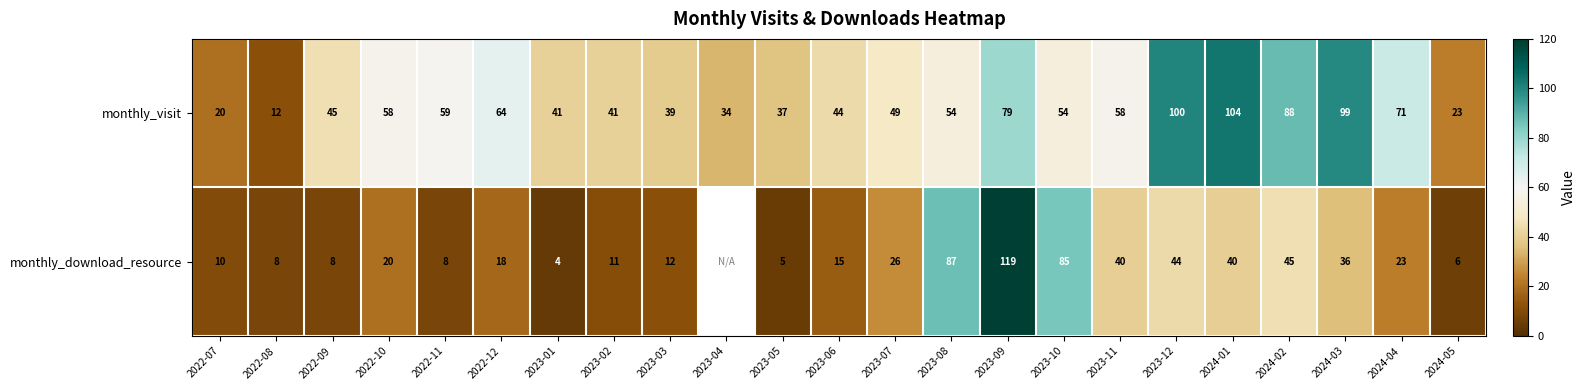

Which series changed the most between 2023-10 and 2024-05?

monthly_download_resource